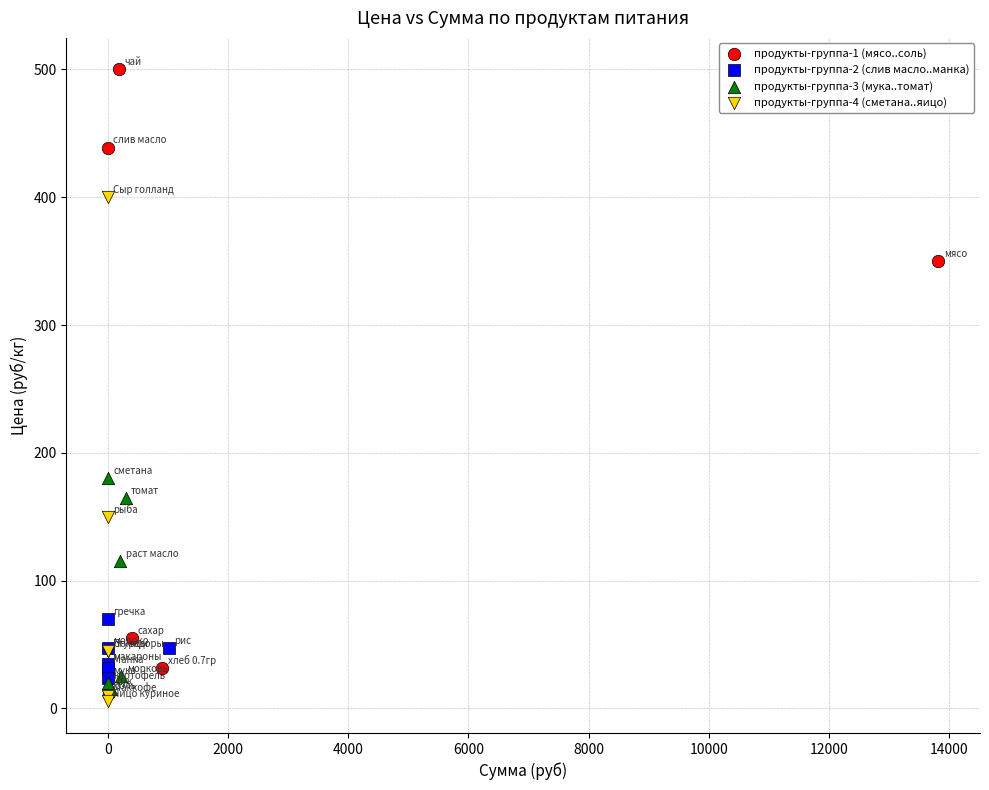

What are all the series names shown in the legend?

продукты-группа-1 (мясо..соль), продукты-группа-2 (слив масло..манка), продукты-группа-3 (мука..томат), продукты-группа-4 (сметана..яицо)